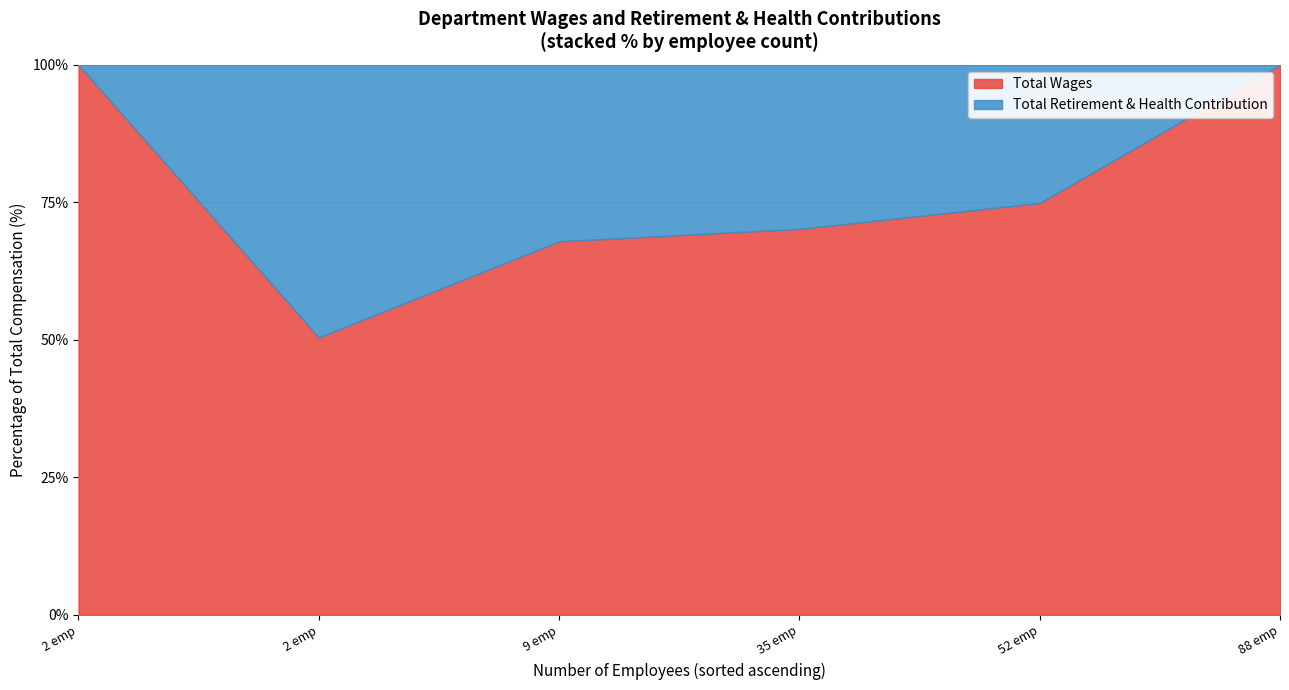

What are all the series names shown in the legend?

Total Wages, Total Retirement & Health Contribution